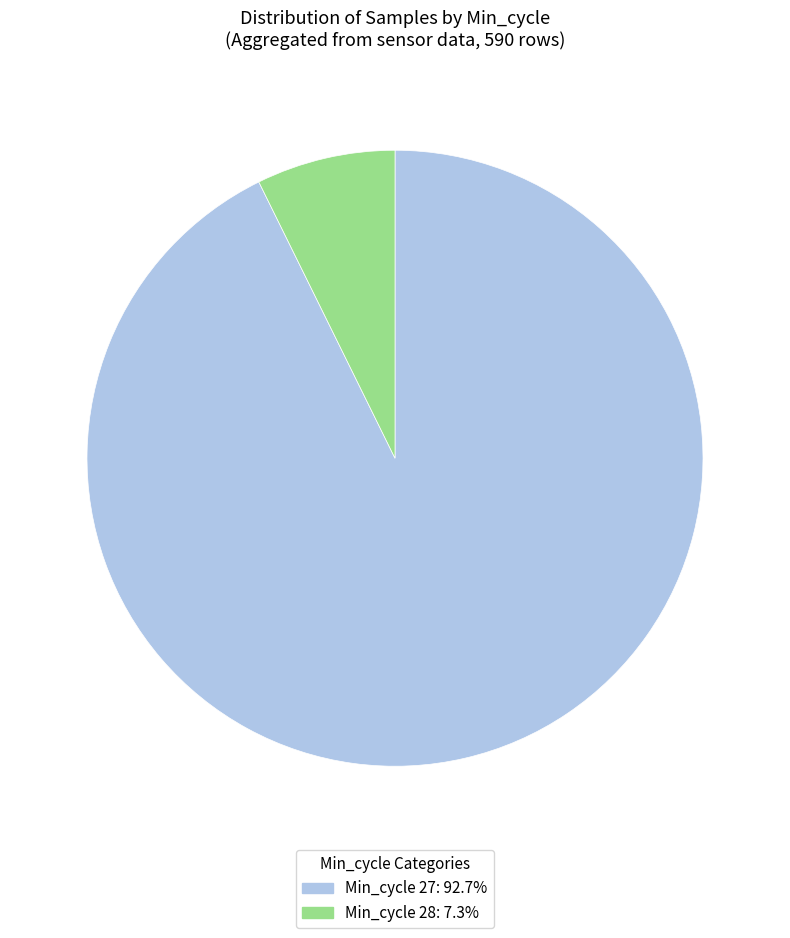

Does Min_cycle 28: 7.3% account for over 50% of the chart?

No